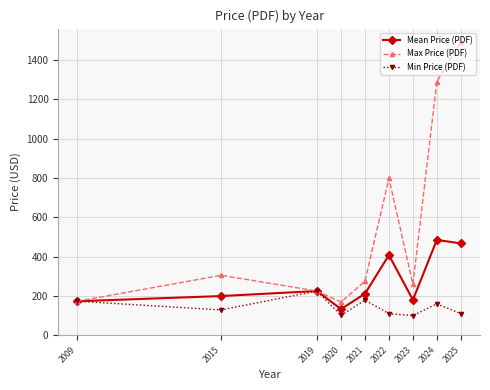

True or false: Mean Price (PDF) has a value of 173.0 at 2009.

True